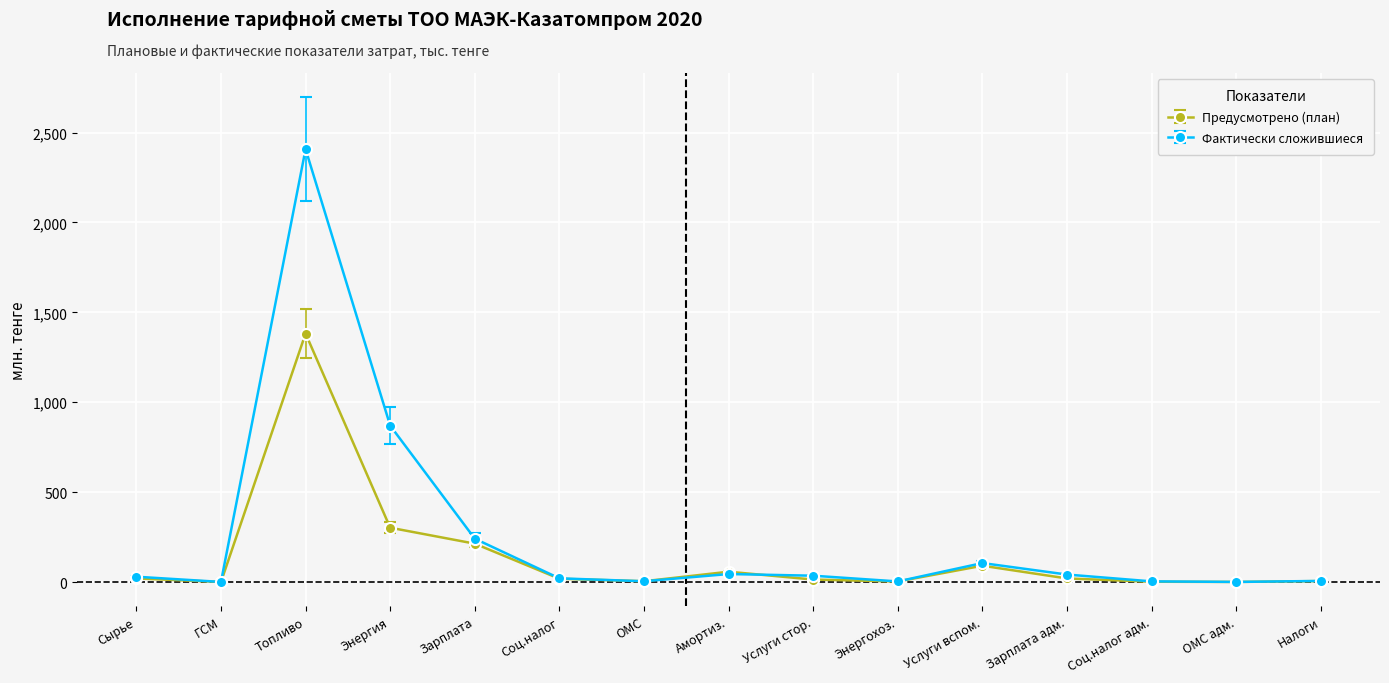

Between Зарплата and Соц.налог, which series saw the biggest shift?

Фактически сложившиеся